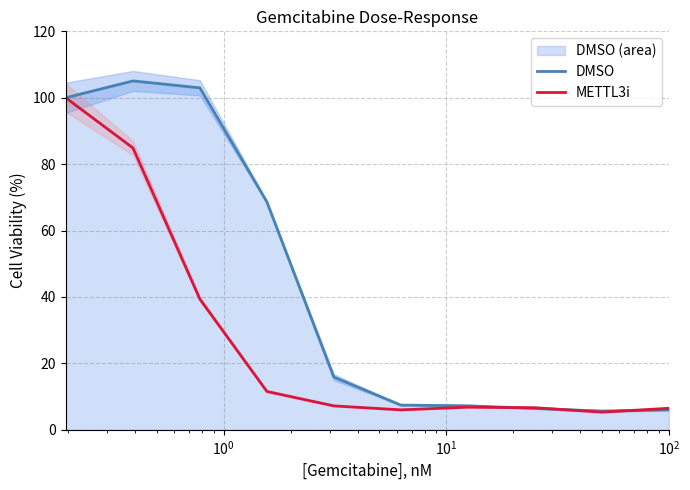

What is the lowest value of the DMSO series?

5.6